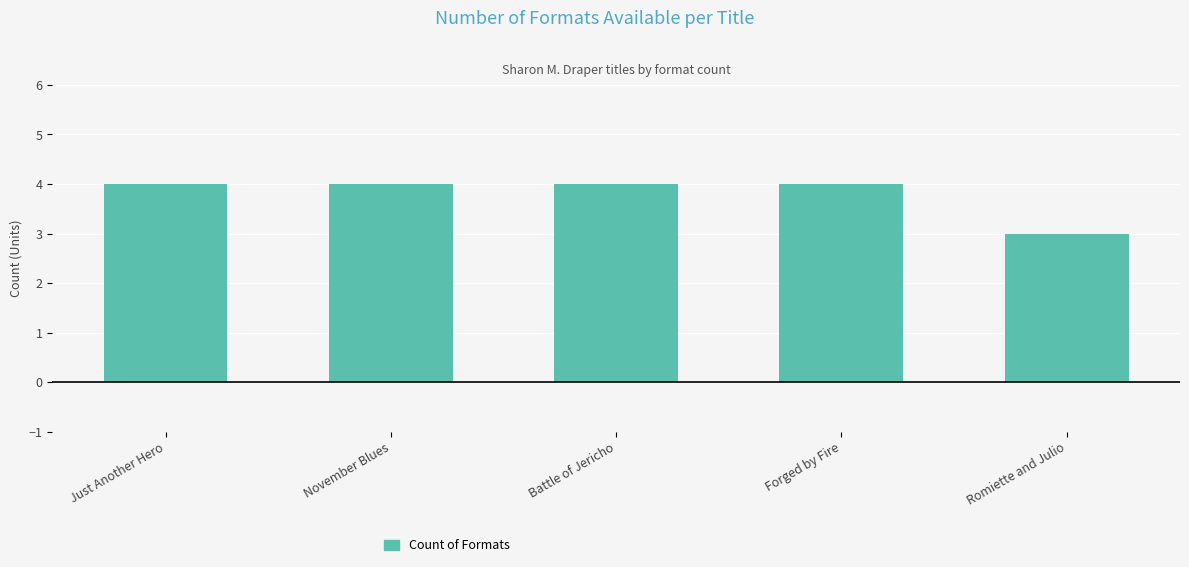

At which label is the value closest to 3?

Romiette and Julio